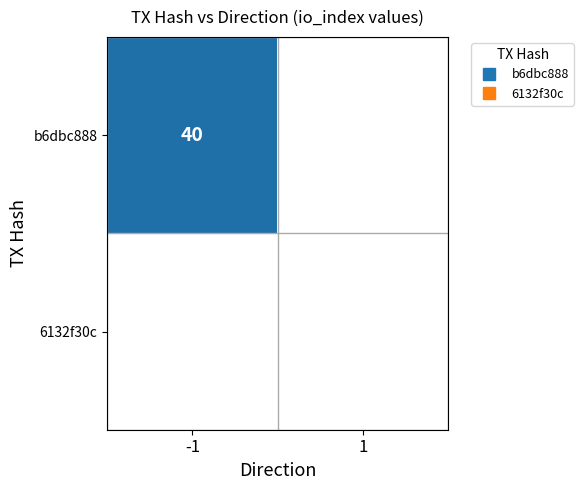

Is the value of b6dbc888 at col_1 greater than the value of 6132f30c at col_-1?

No